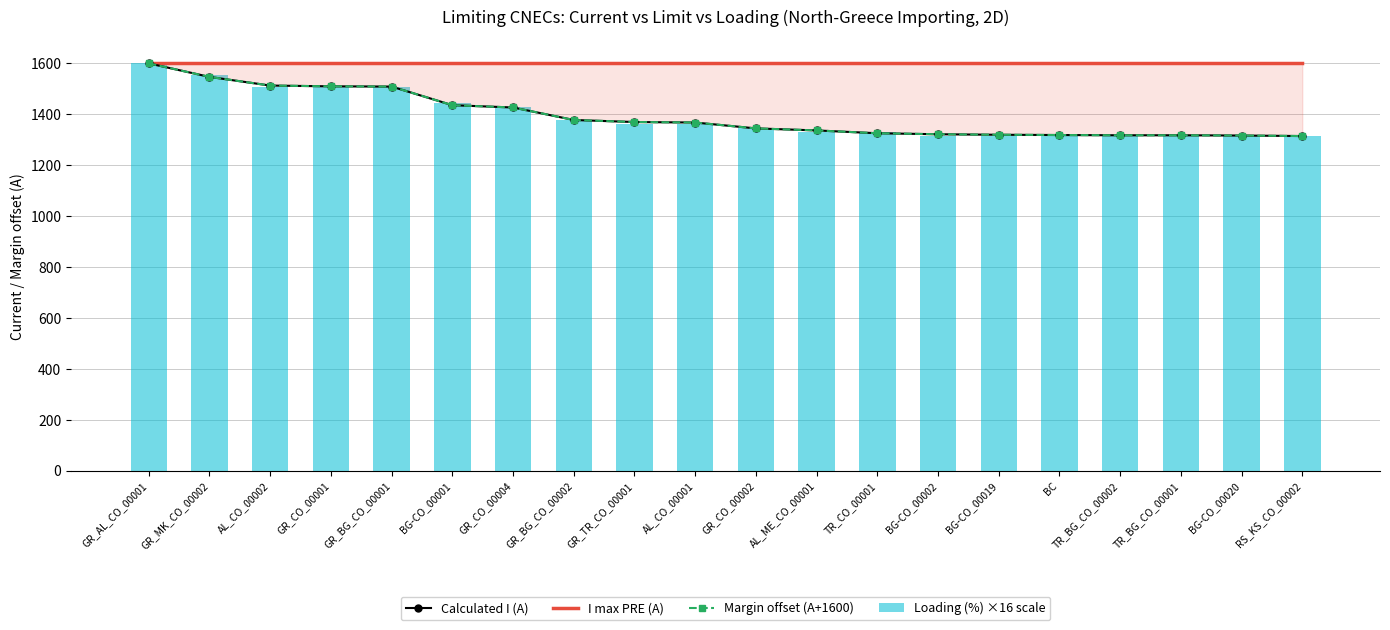

What value does the Margin offset (A+1600) series have at AL_CO_00002, to the nearest 50?

1500